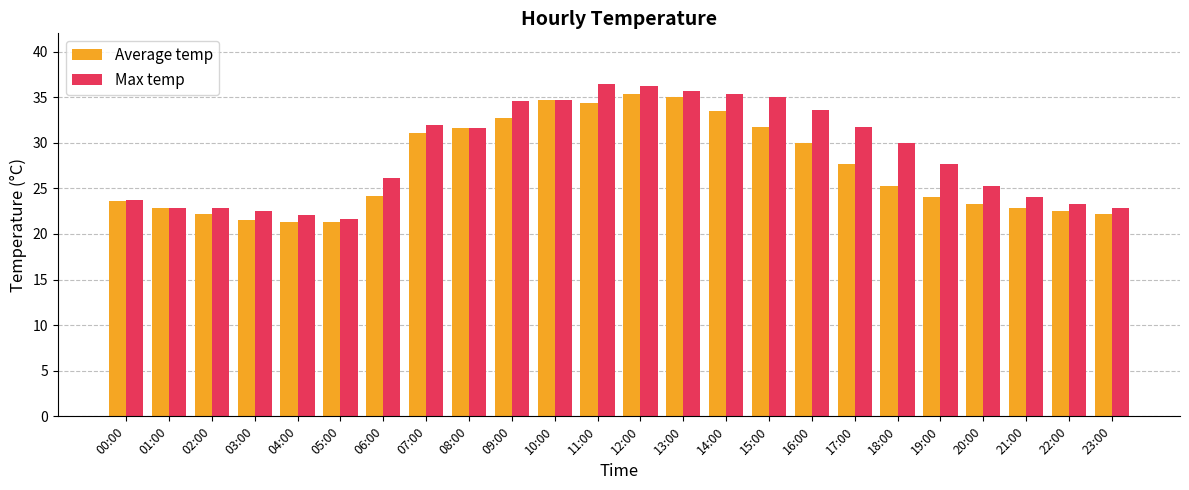

What is the minimum value for Max temp?

21.6